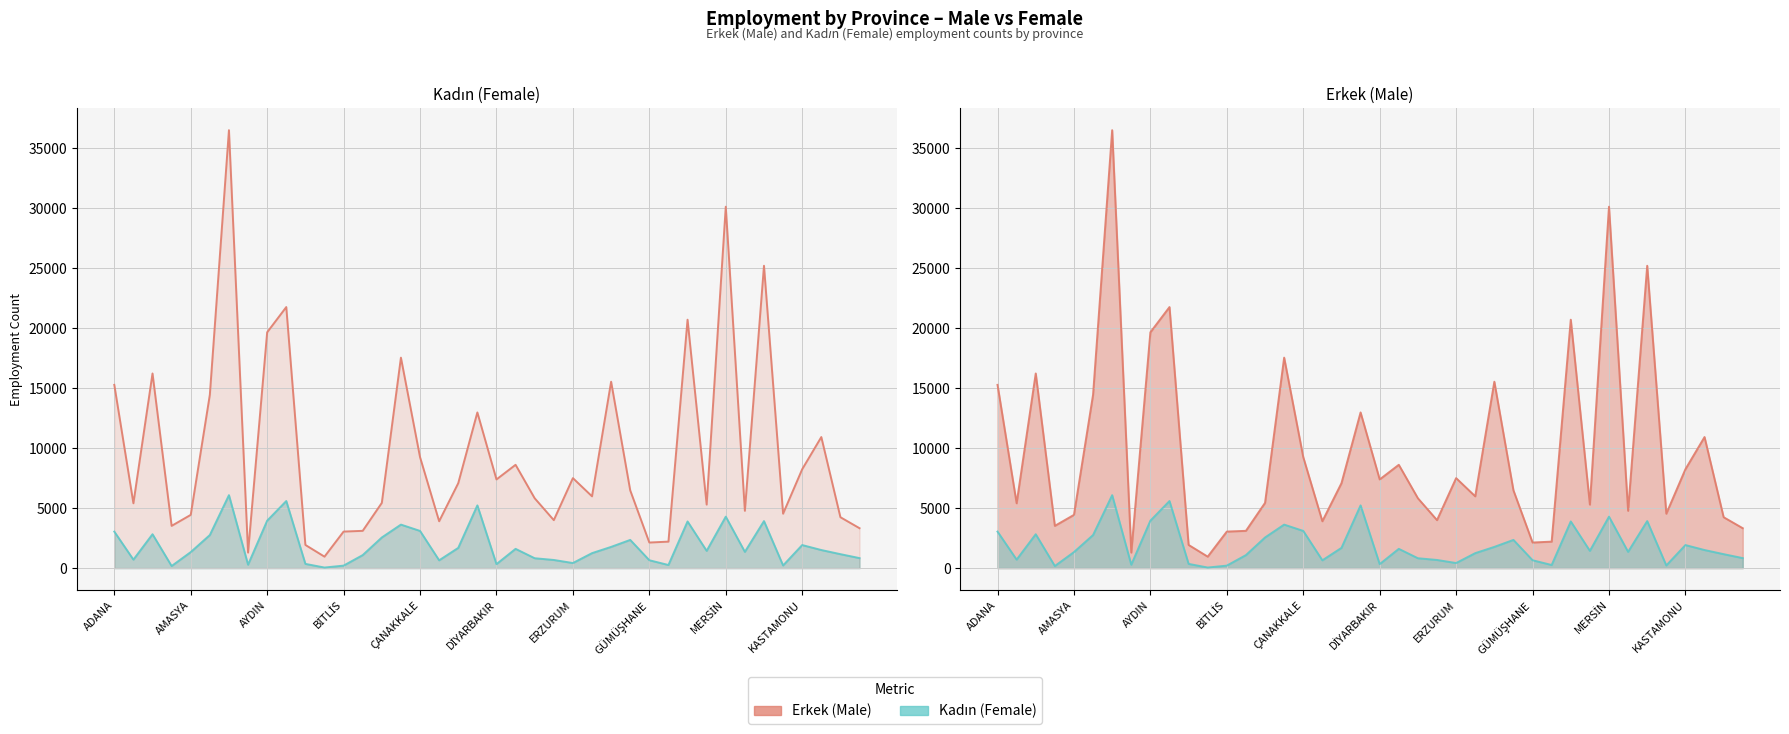

What position from the left is HAKKARİ?

30